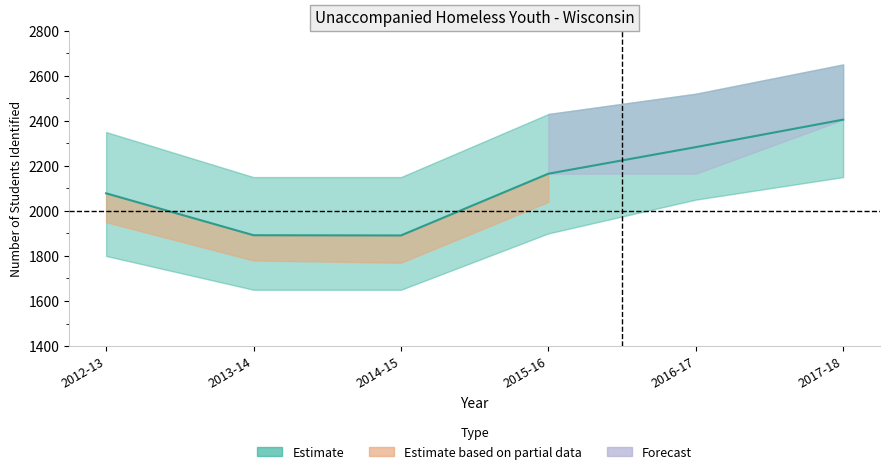

What is the change in value from 2012-13 to 2017-18?

+327